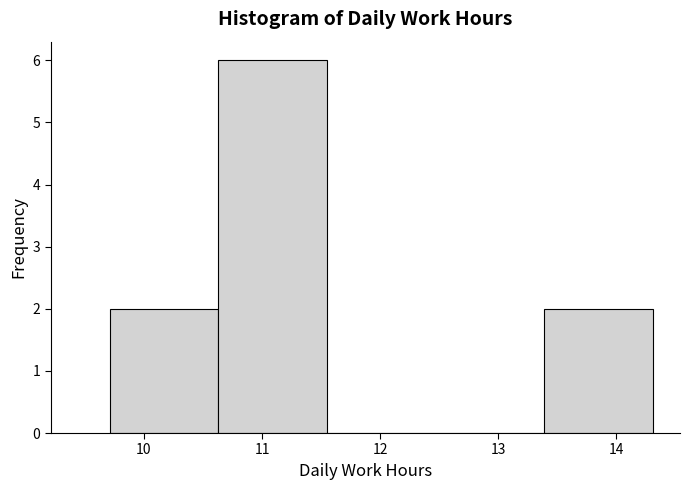

Over which range of the x-axis is the bar tallest?

10.63 to 11.55